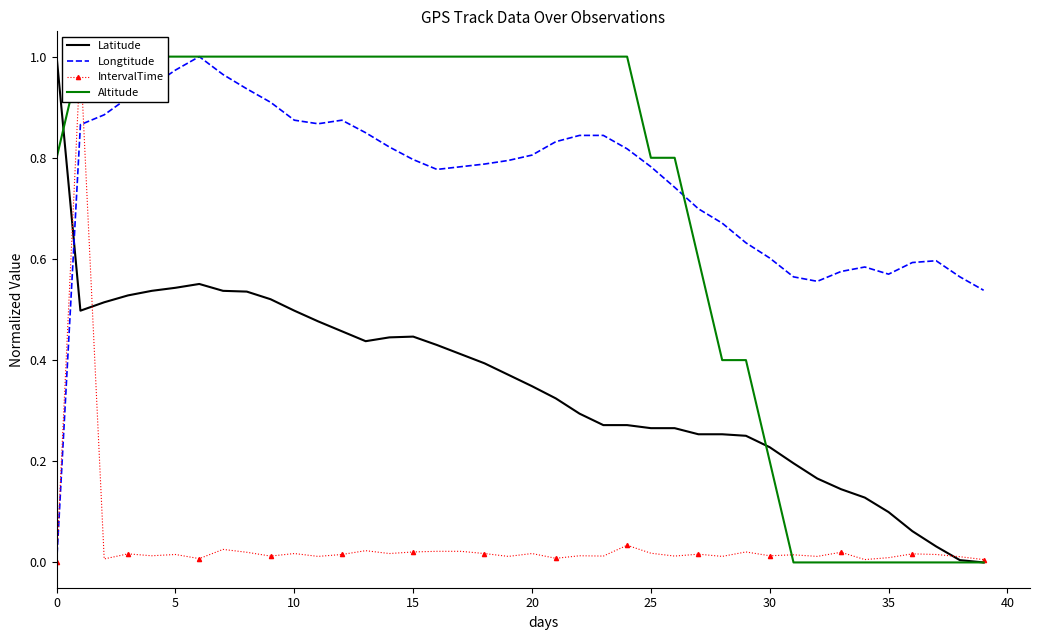

After their last crossing, which series has the higher values: Longtitude or IntervalTime?

Longtitude